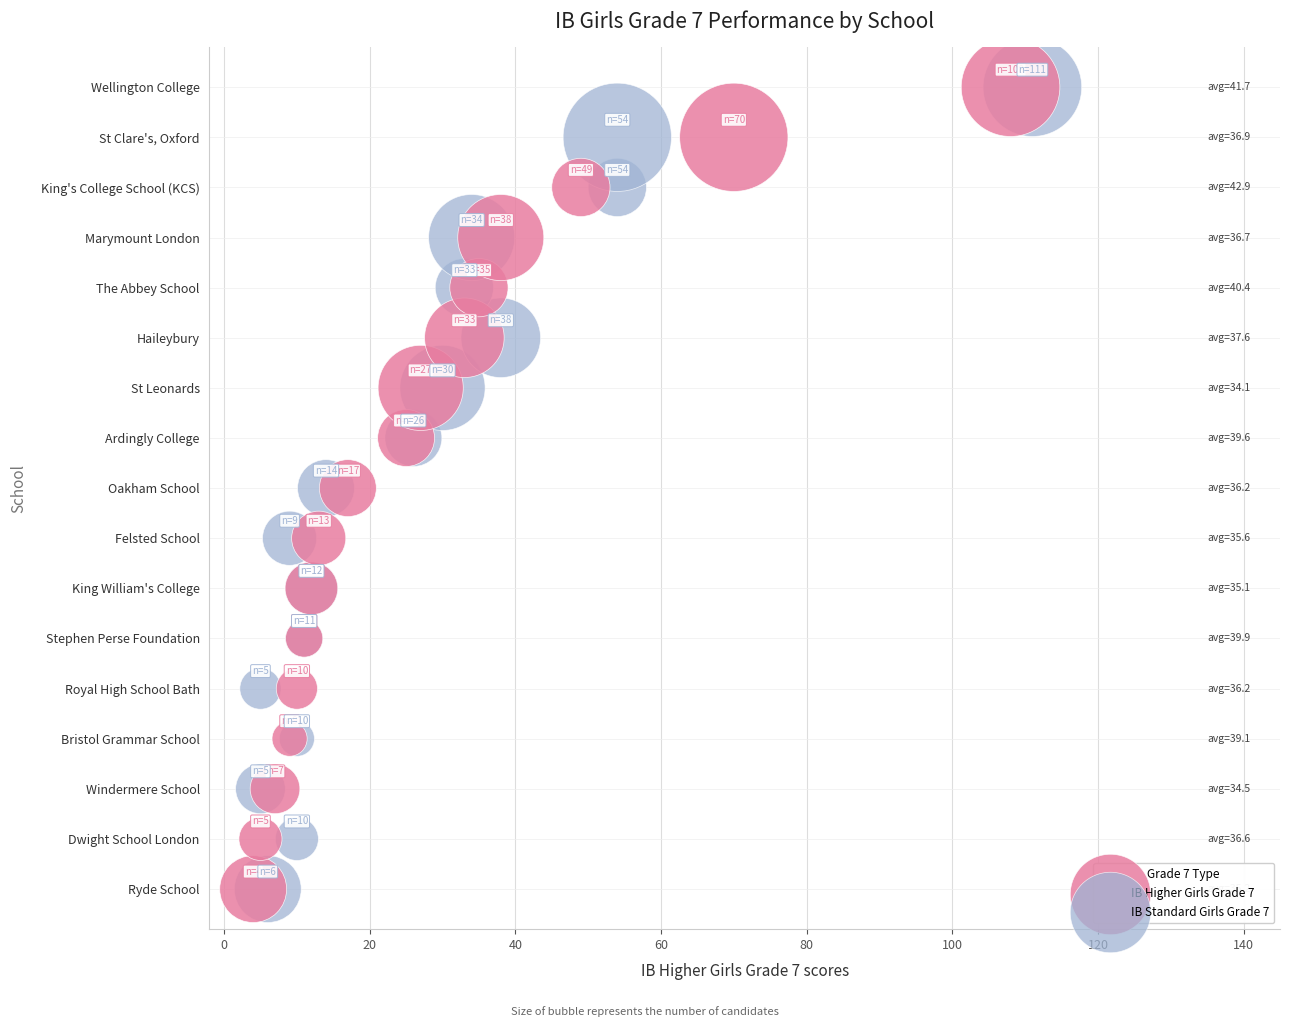

What are all the series names shown in the legend?

IB Higher Girls Grade 7, IB Standard Girls Grade 7